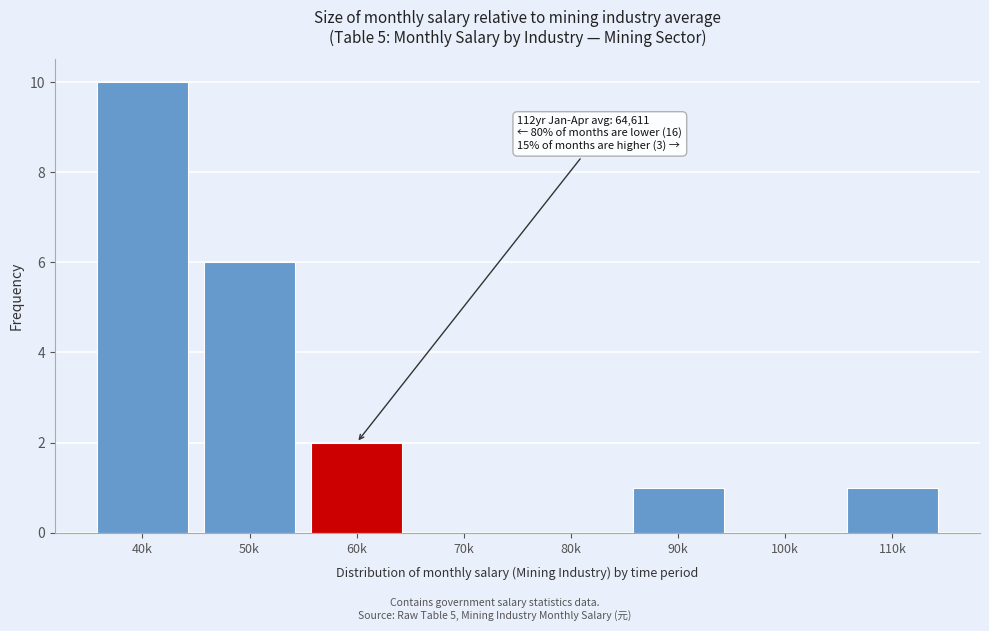

Reading left to right, list all the values displayed in this chart.

40k=10	50k=6	60k=2	70k=0	80k=0	90k=1	100k=0	110k=1